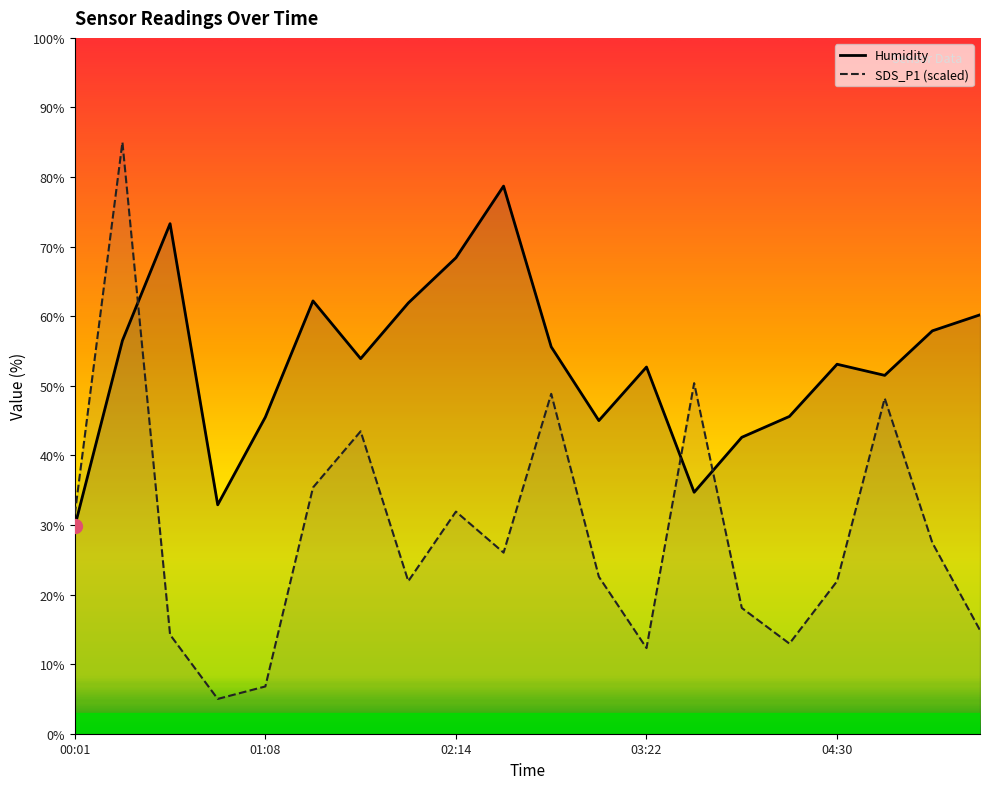

What is the difference between the SDS_P1 values at 00:01 and 01:24?

3.8